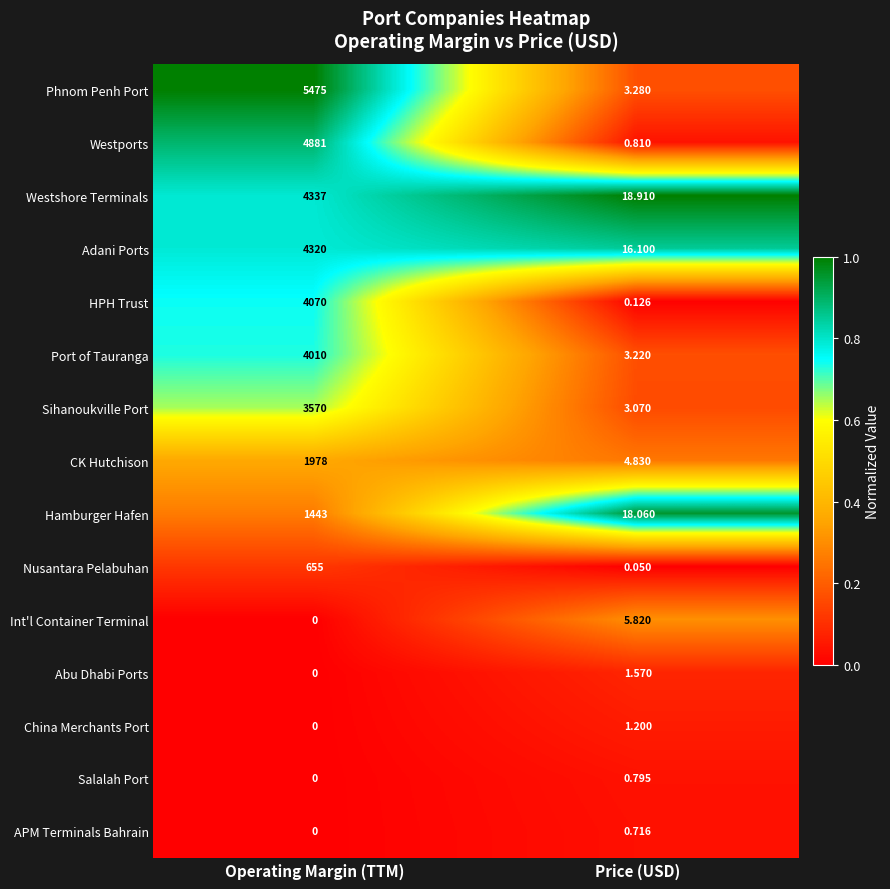

Which series has the largest total across all categories?

Phnom Penh Port